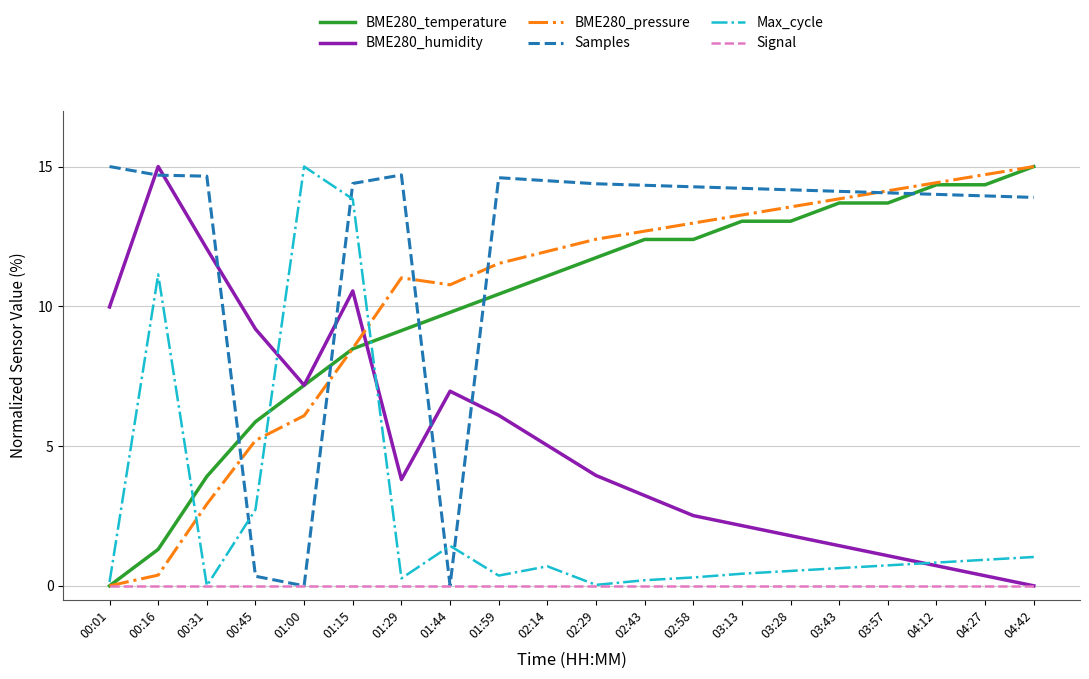

The BME280_pressure series shows 14.1 at 03:57. True or false?

True